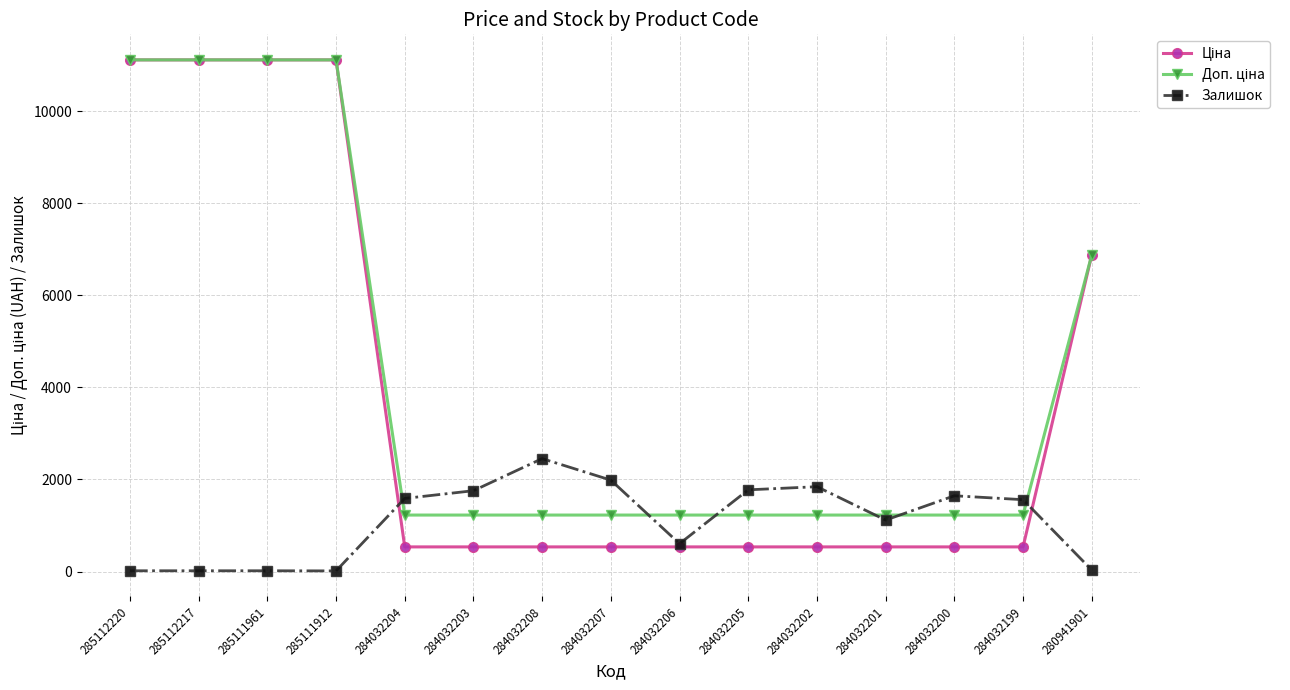

What is the maximum value shown in the chart?

11113.6